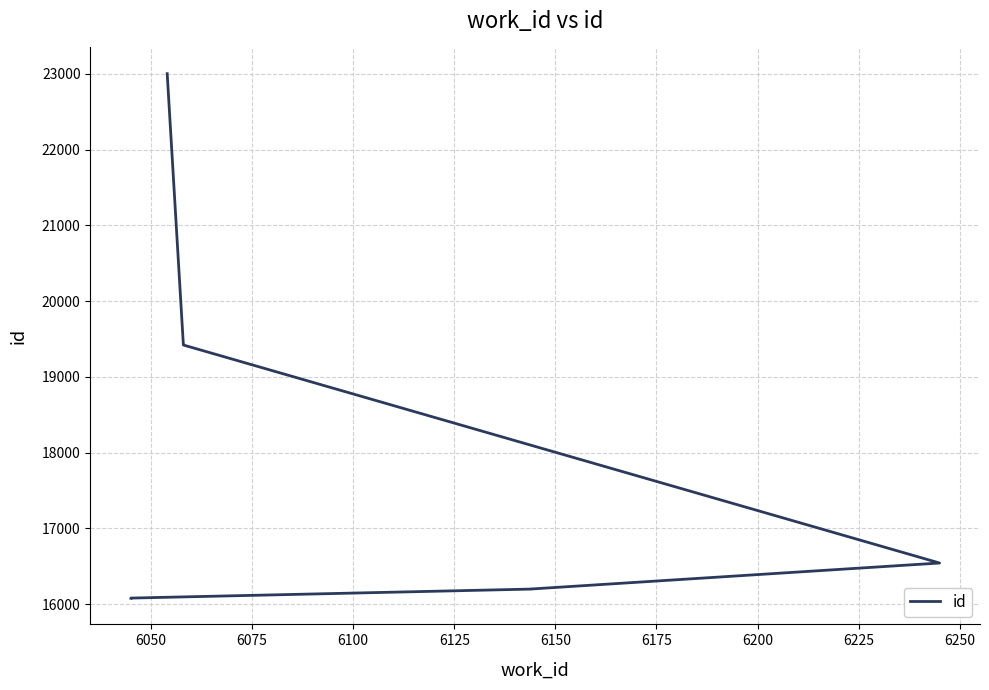

What is the value of the 9th point from the left?

19425